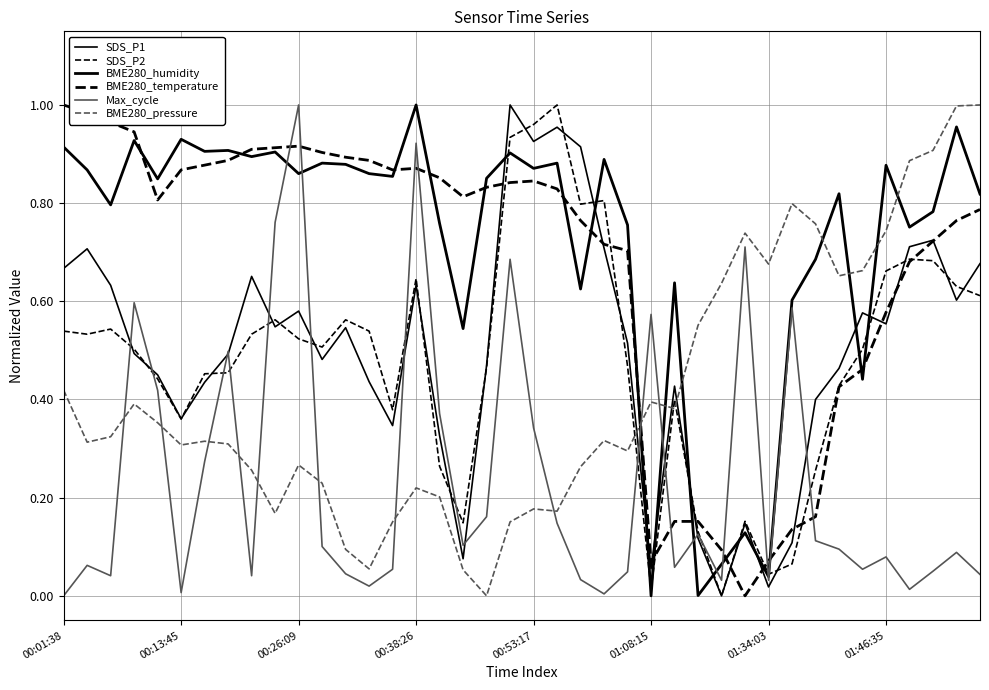

Does the chart display data point markers on the line(s)?

No